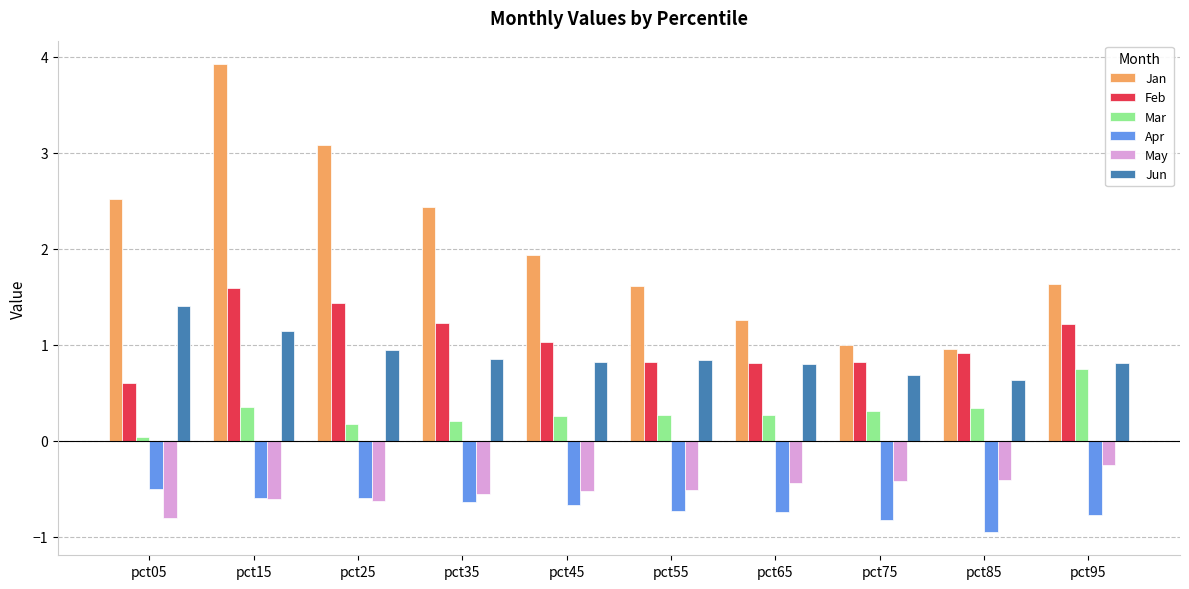

The Jun series shows 0.3 at pct65. True or false?

False